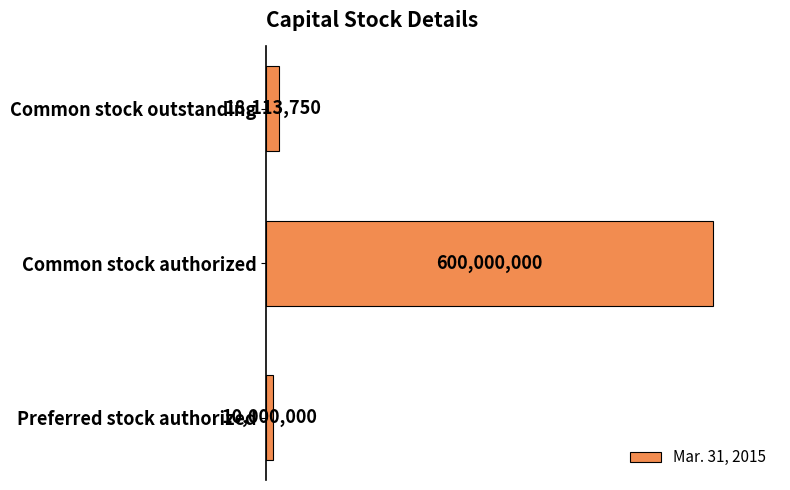

Does the chart contain any negative values?

No